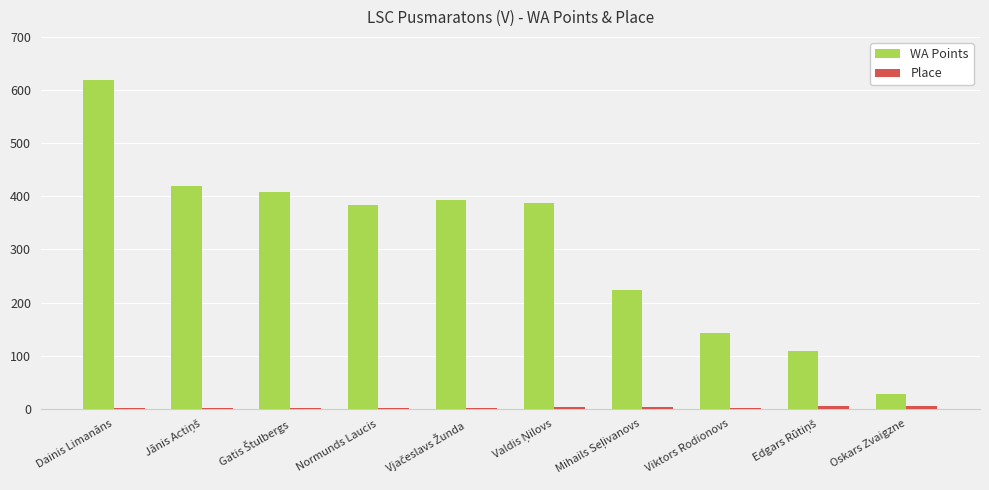

What is the spread (max minus min) of values at Normunds Laucis?

382